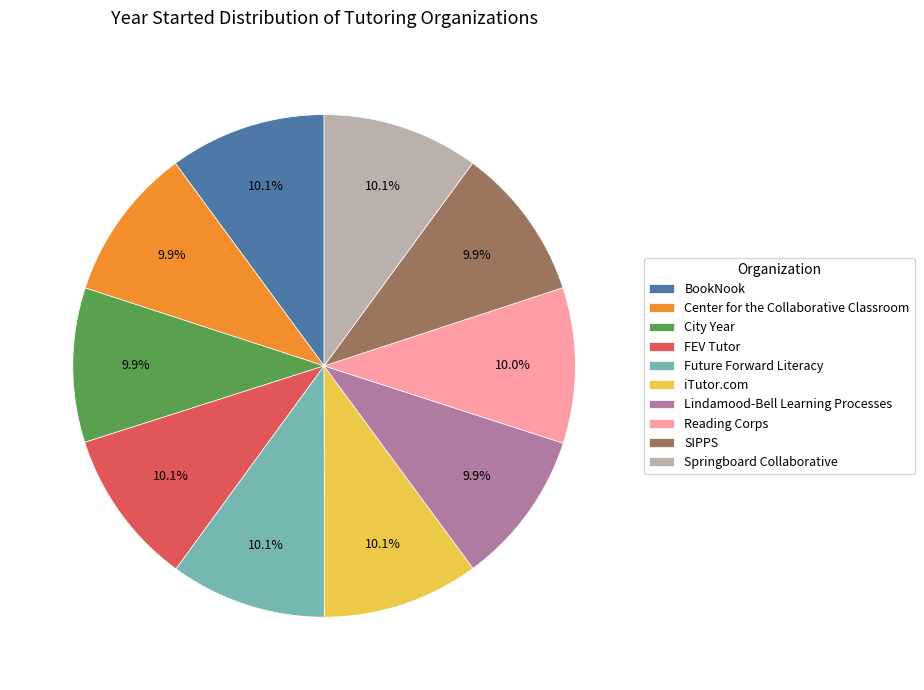

How much of the chart is everything except iTutor.com?

89.9%